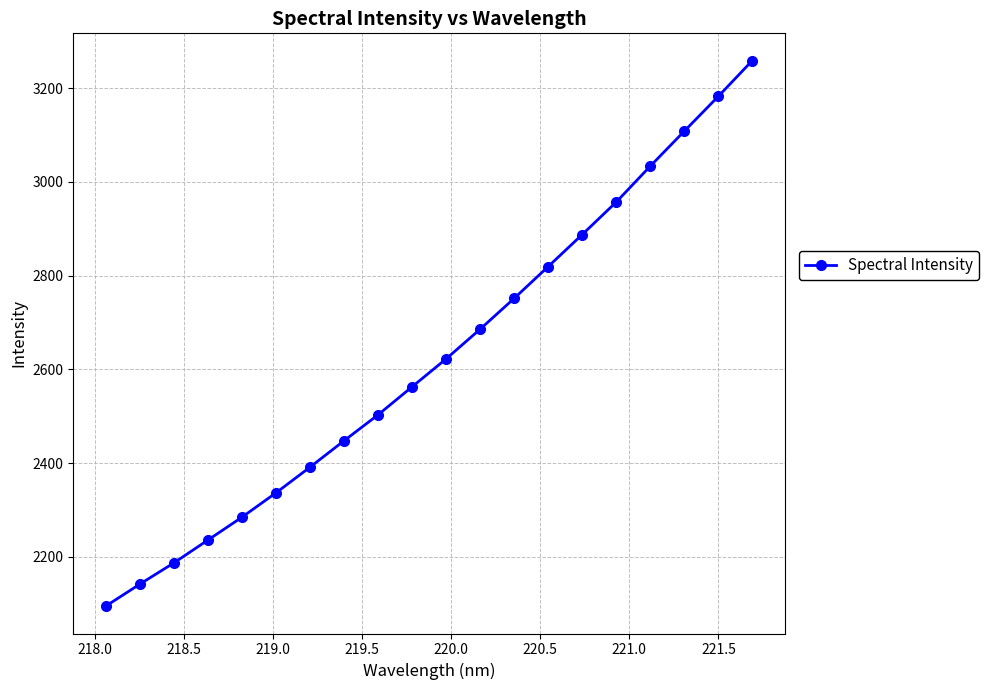

Is this an area chart (filled region under the line)?

No